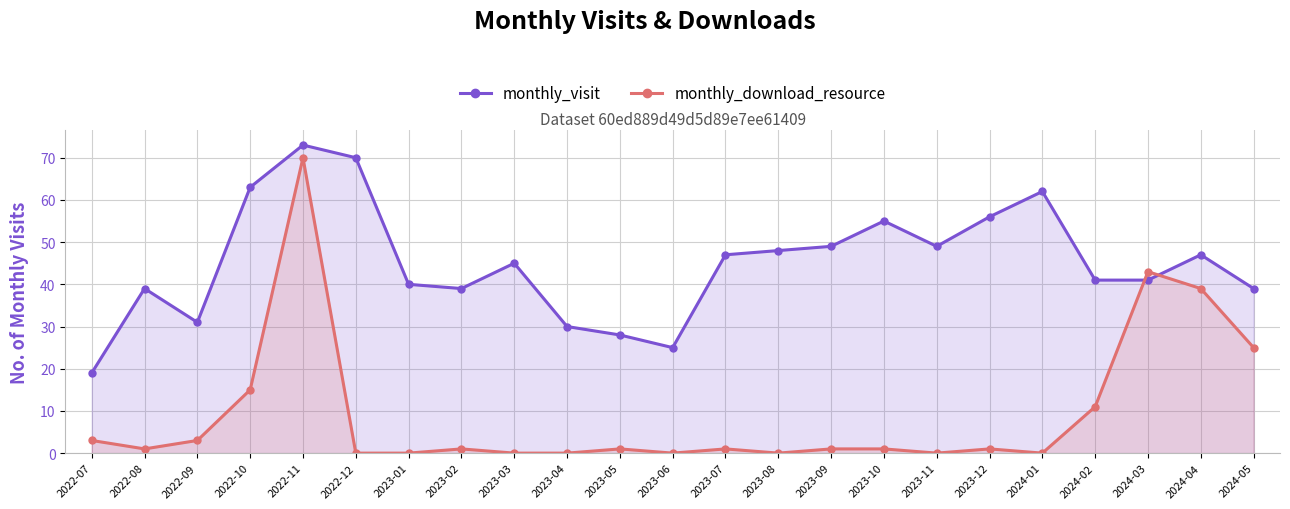

What are all the series names shown in the legend?

monthly_visit, monthly_download_resource